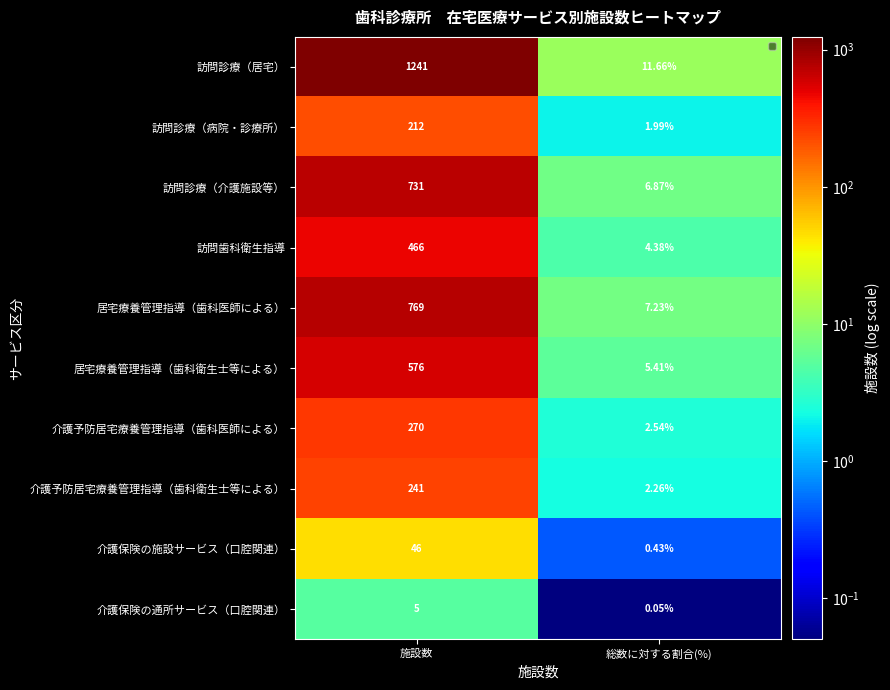

Which series has the largest range (max minus min)?

訪問診療（居宅）